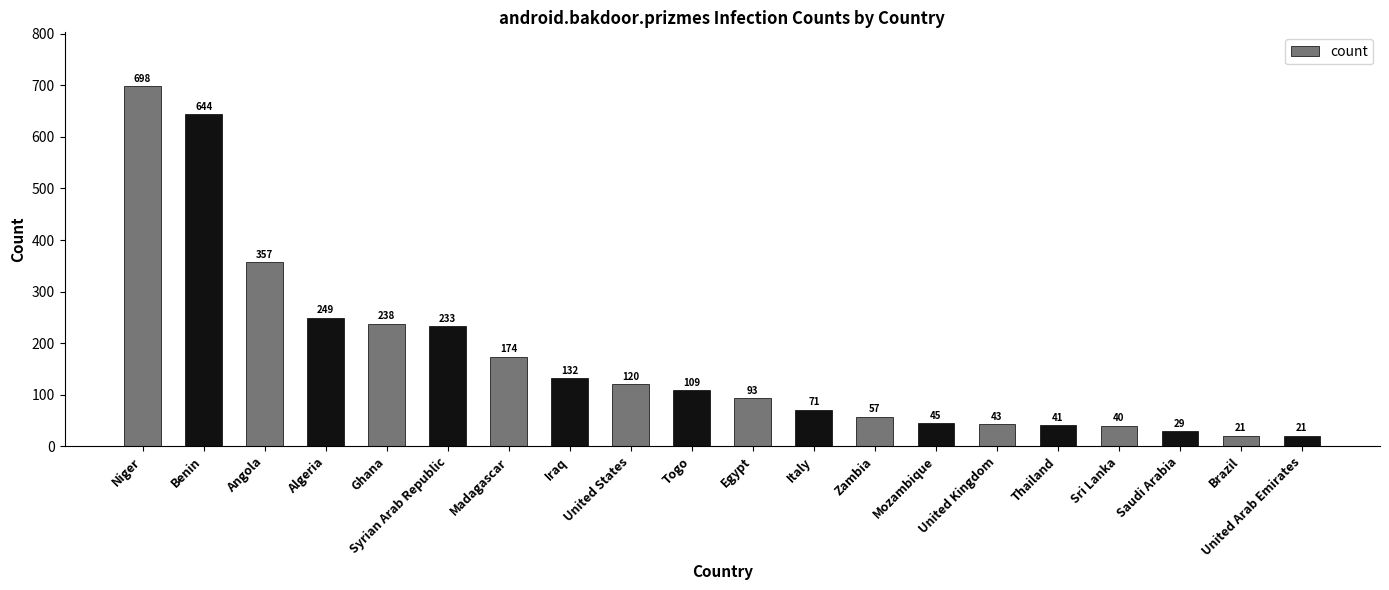

Which has a higher value, Mozambique or Syrian Arab Republic?

Syrian Arab Republic